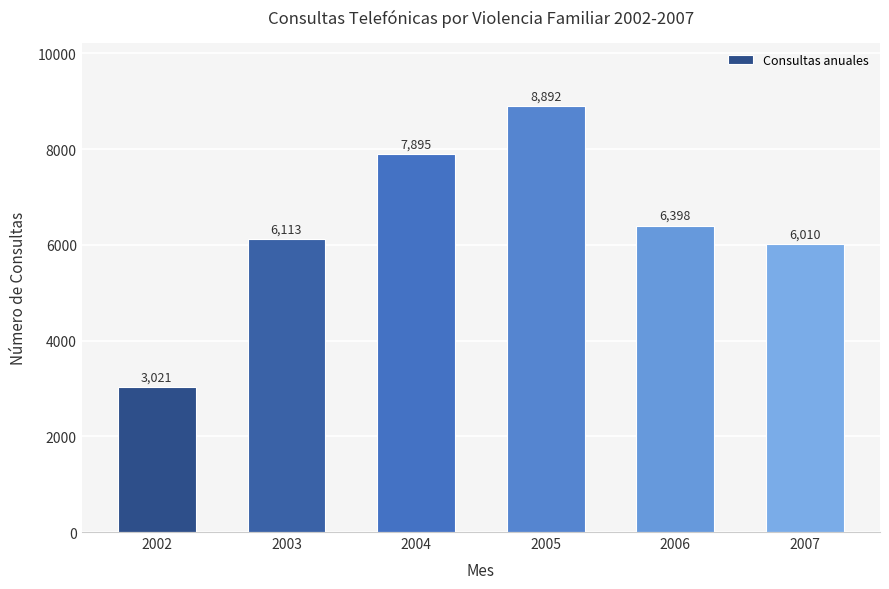

List the labels in order of value, largest first.

2005, 2004, 2006, 2003, 2007, 2002